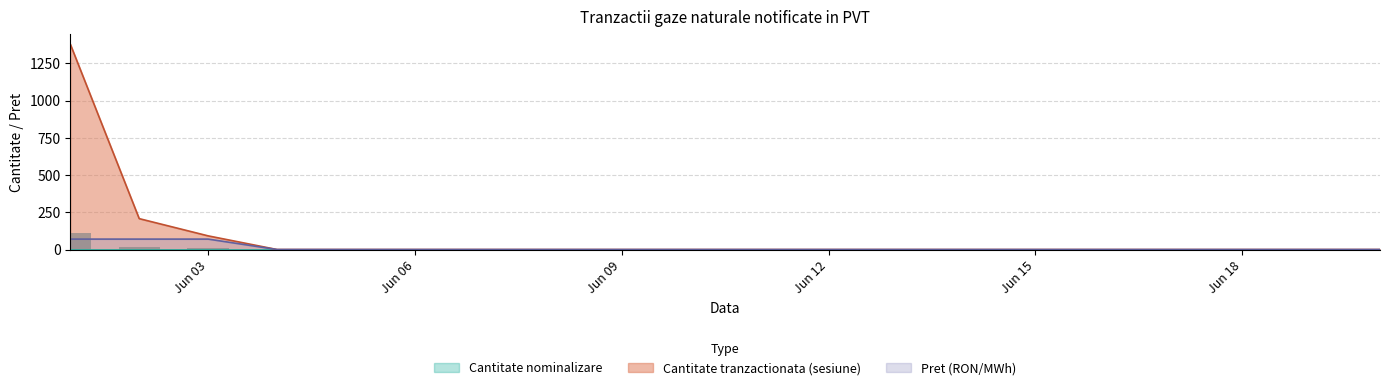

At which category is the sum across all series the highest?

2017-06-01